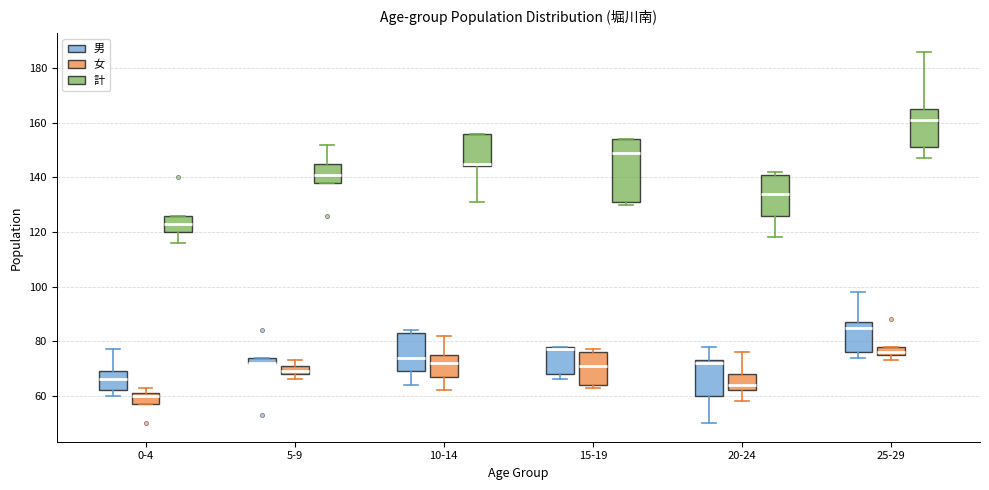

Which box is the tallest, from its lower edge to its upper edge?

15-19 (計)